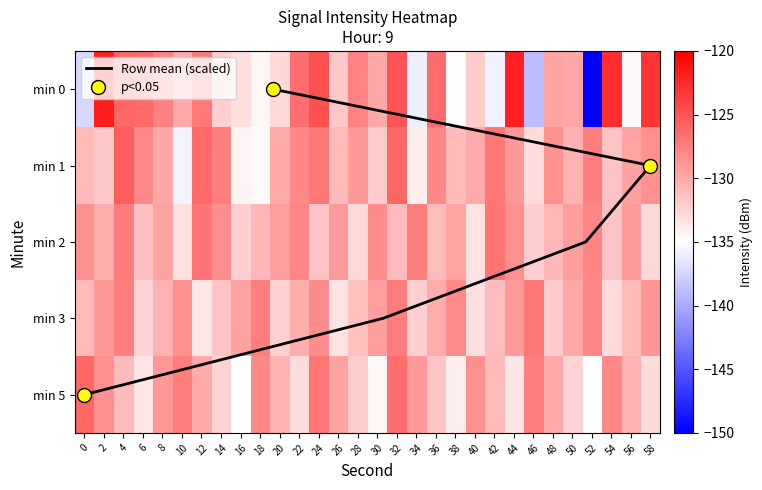

The value of 0 at 46 is -39.3. True or false?

False